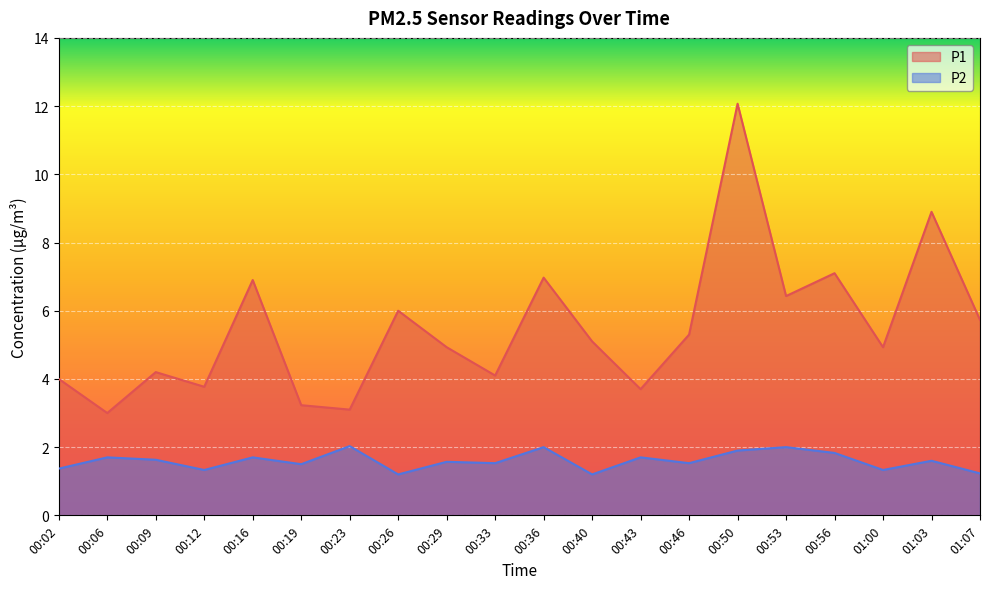

The P1 series shows 1.6 at 00:43. True or false?

False